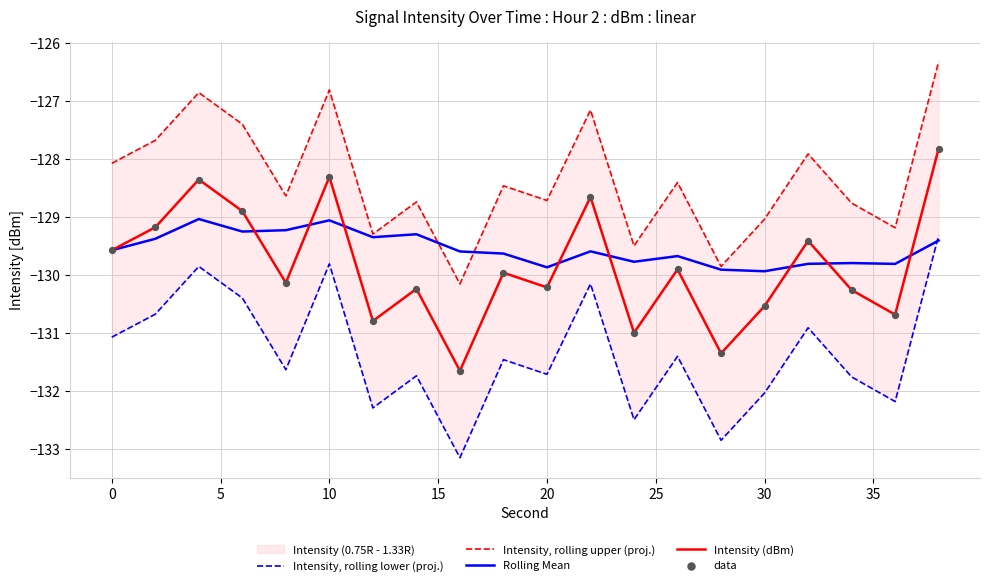

What is the total value across all series at 25?

-652.5